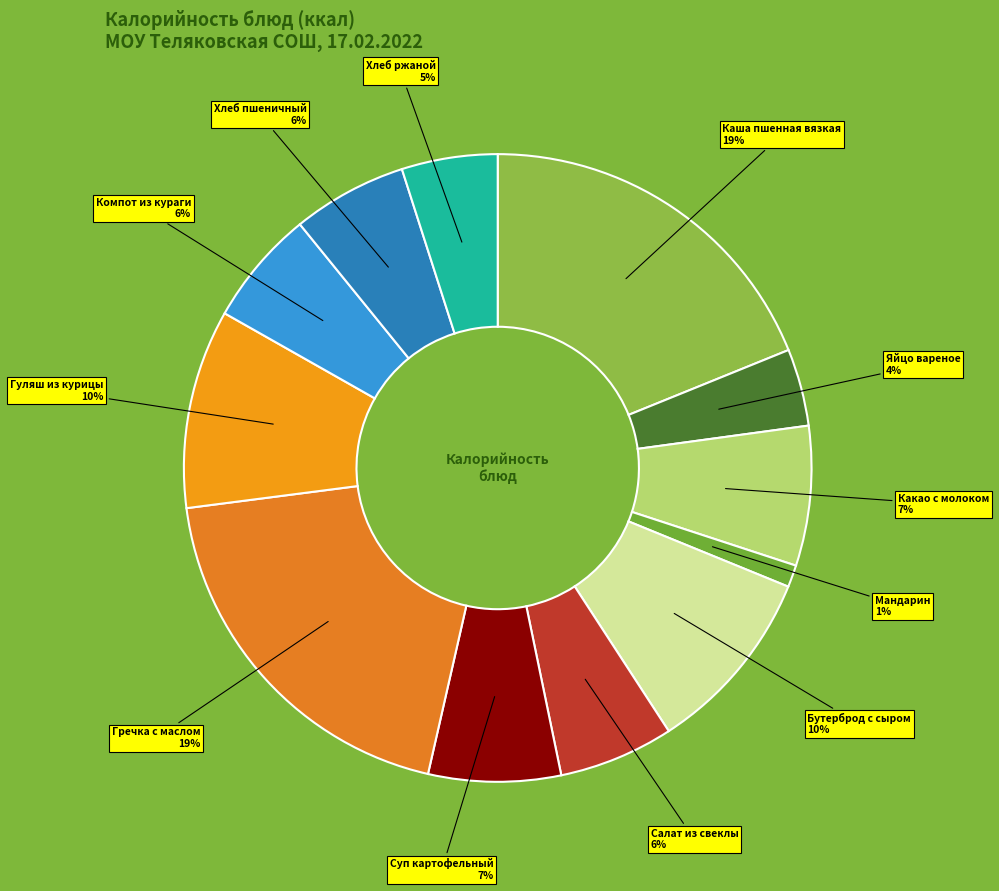

Count the number of slices in the pie.

12